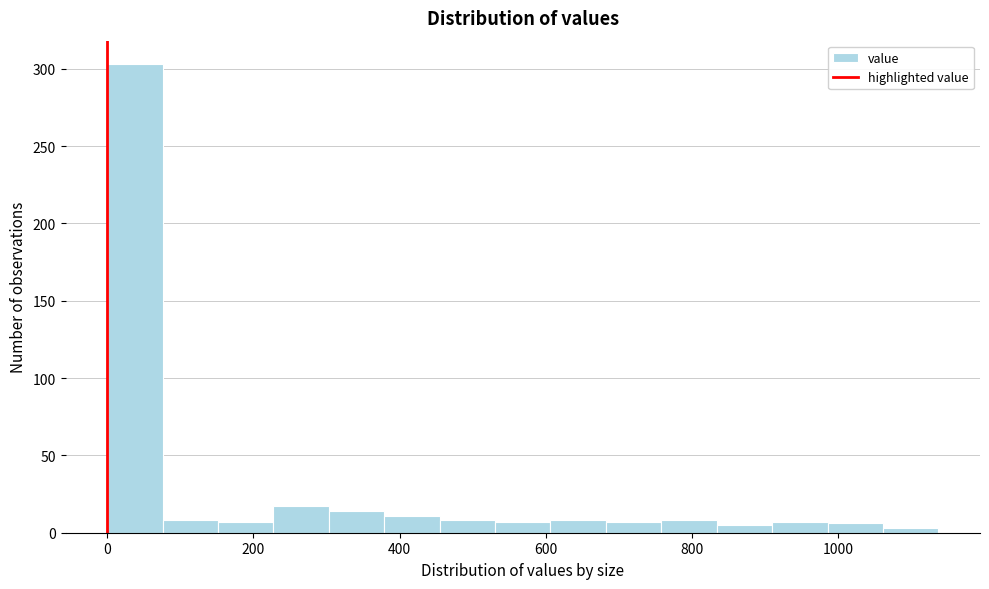

Read against the x-axis, roughly where is the centre of the tallest bar?

40